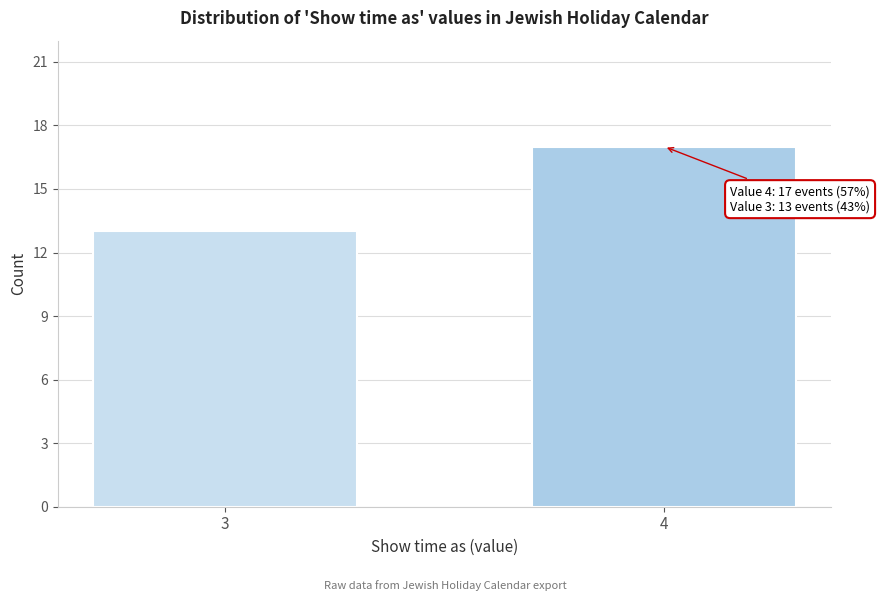

Reading left to right, extract all data points from this chart.

13	17